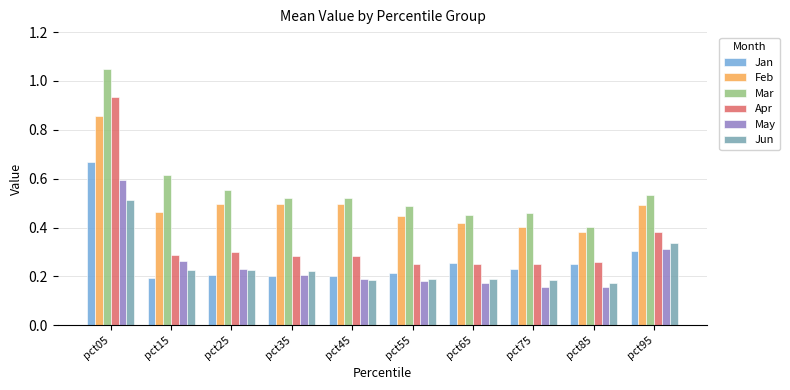

Which series changed the most between pct55 and pct95?

Jun